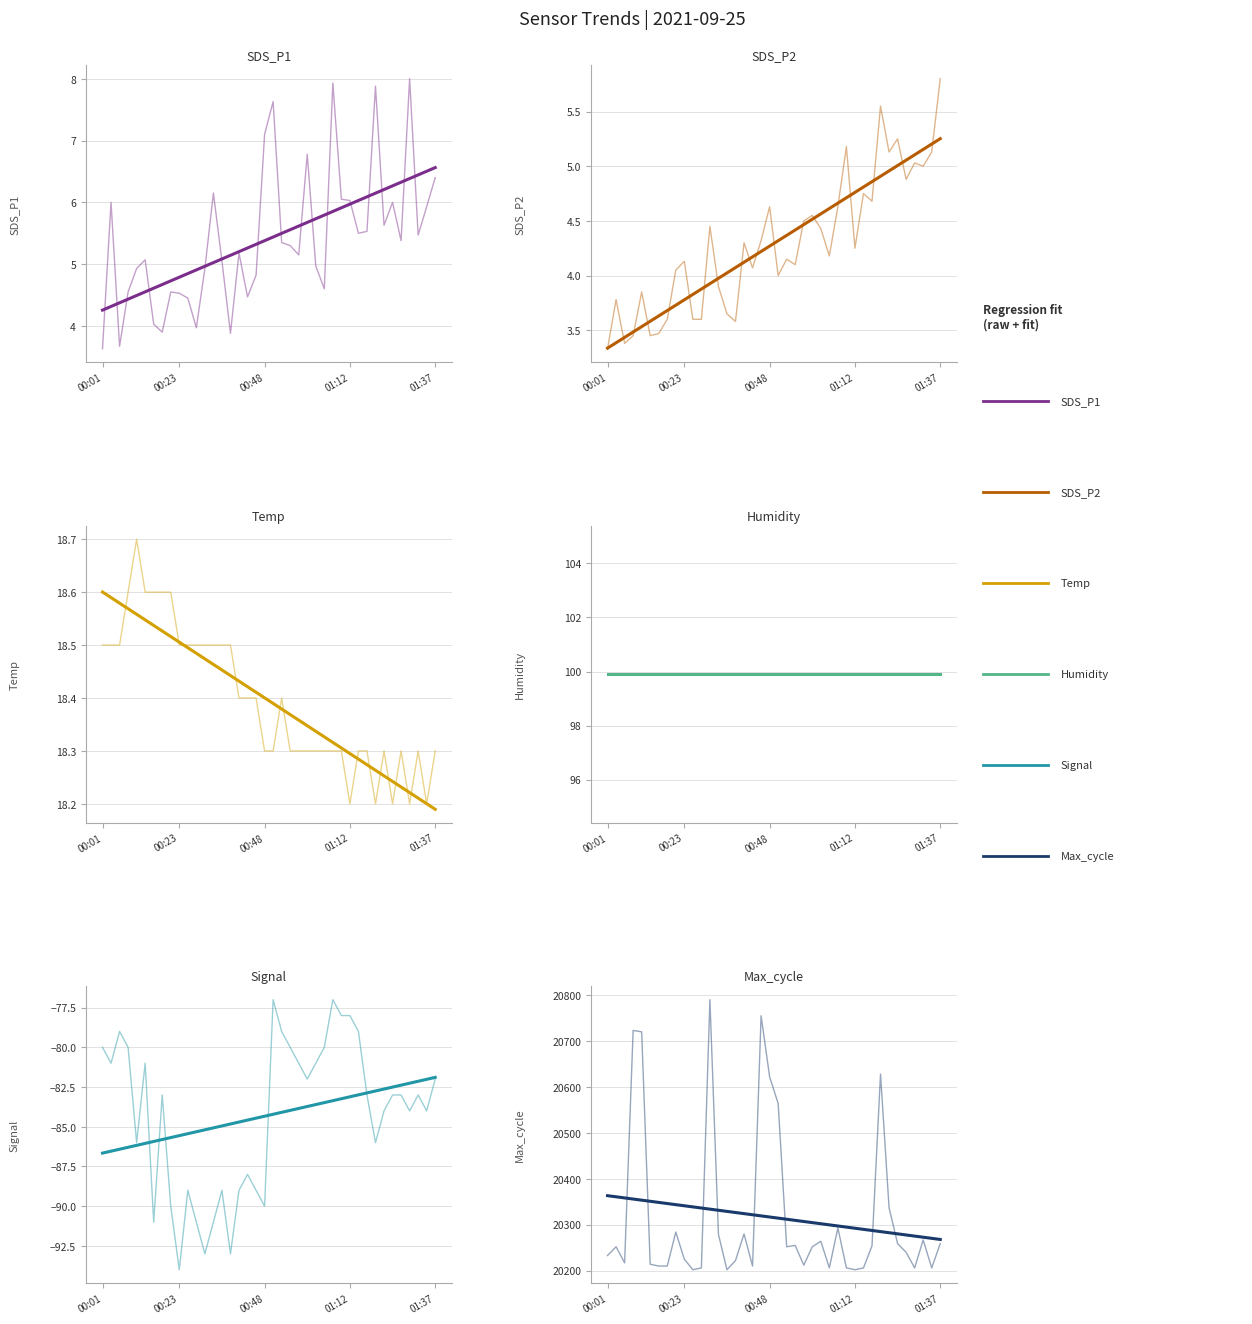

The value of Temp at 01:05 is 18.3. True or false?

True